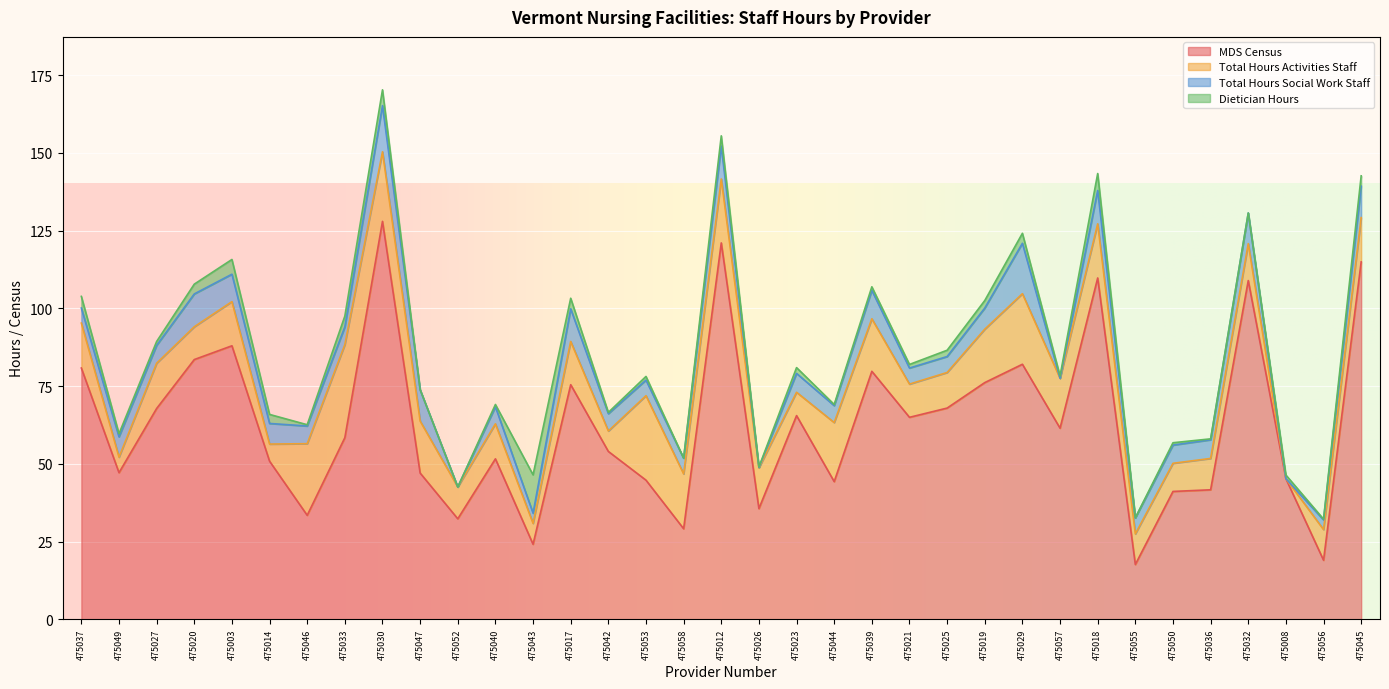

True or false: Total Hours Activities Staff and MDS Census intersect in this chart.

False